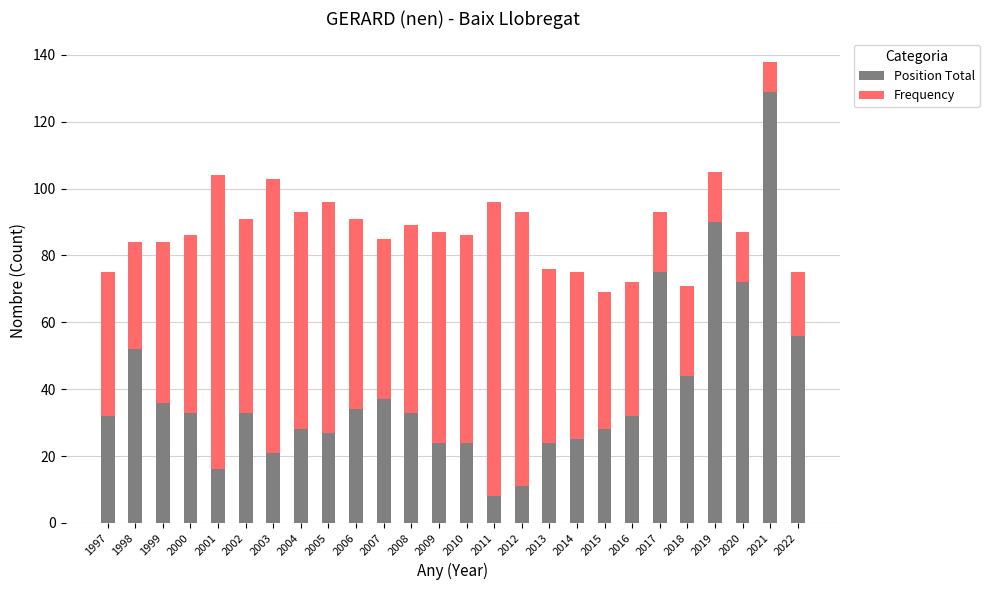

What is the total value across all series at 2013?

76